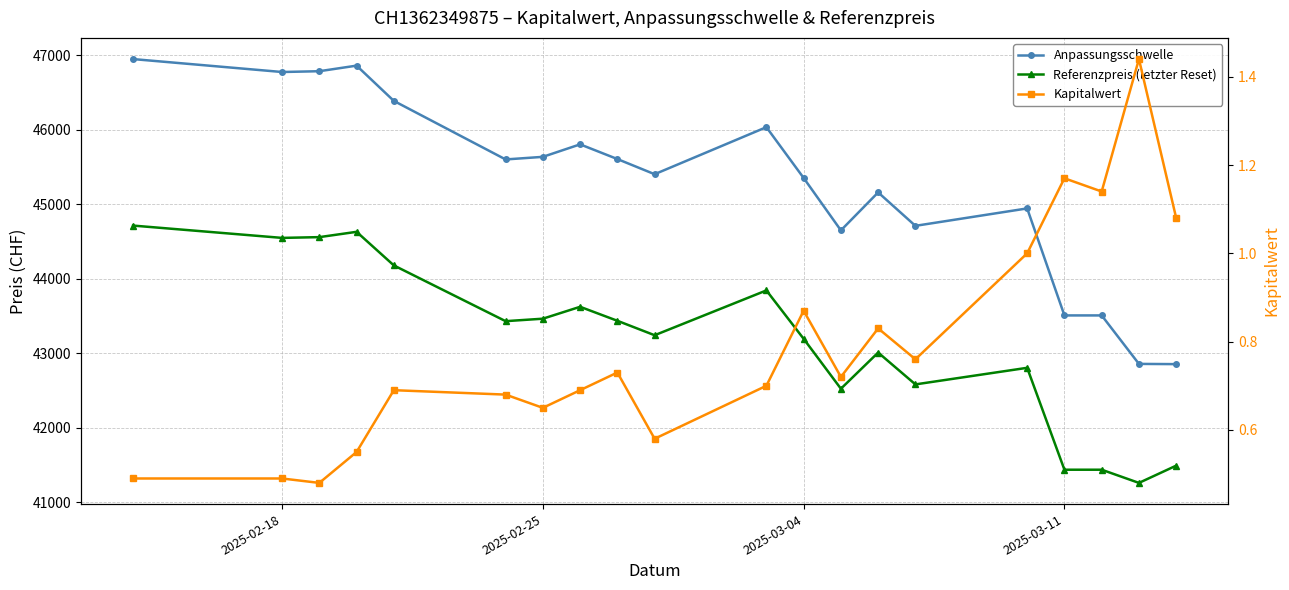

True or false: Anpassungsschwelle has a value of 14728.3 at 14.

False